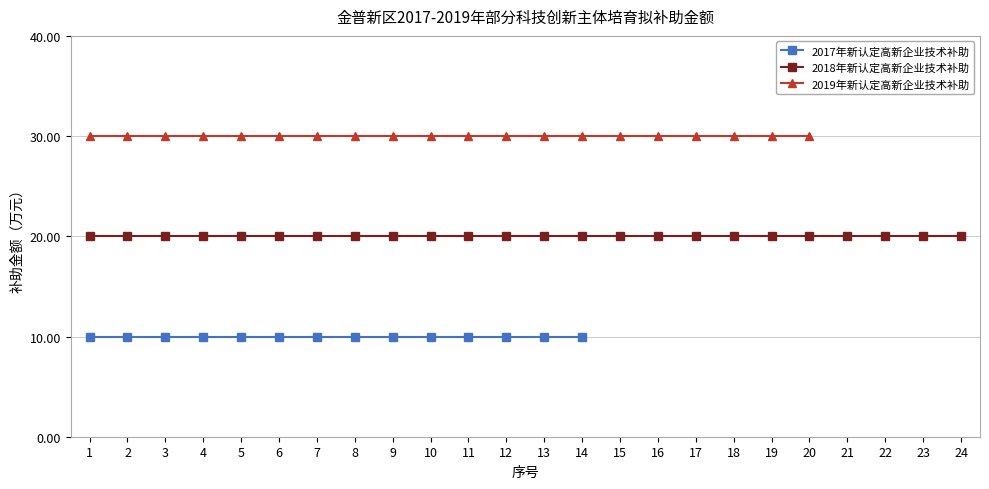

What is the difference between the highest and lowest values at 8?

20.0